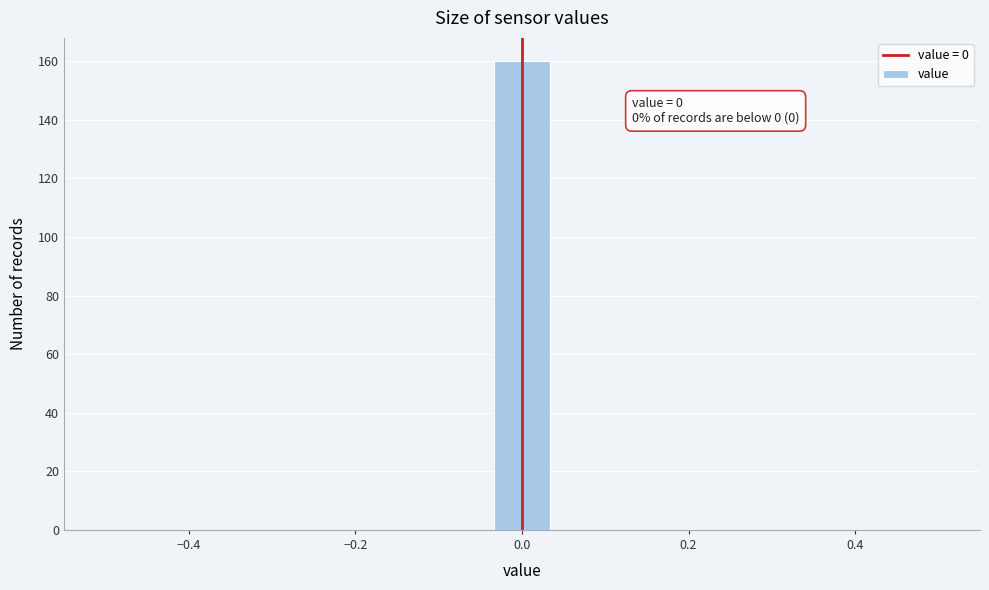

Around what value on the x-axis is the tallest bar? Give the approximate position of its centre, as read against the axis.

0.00